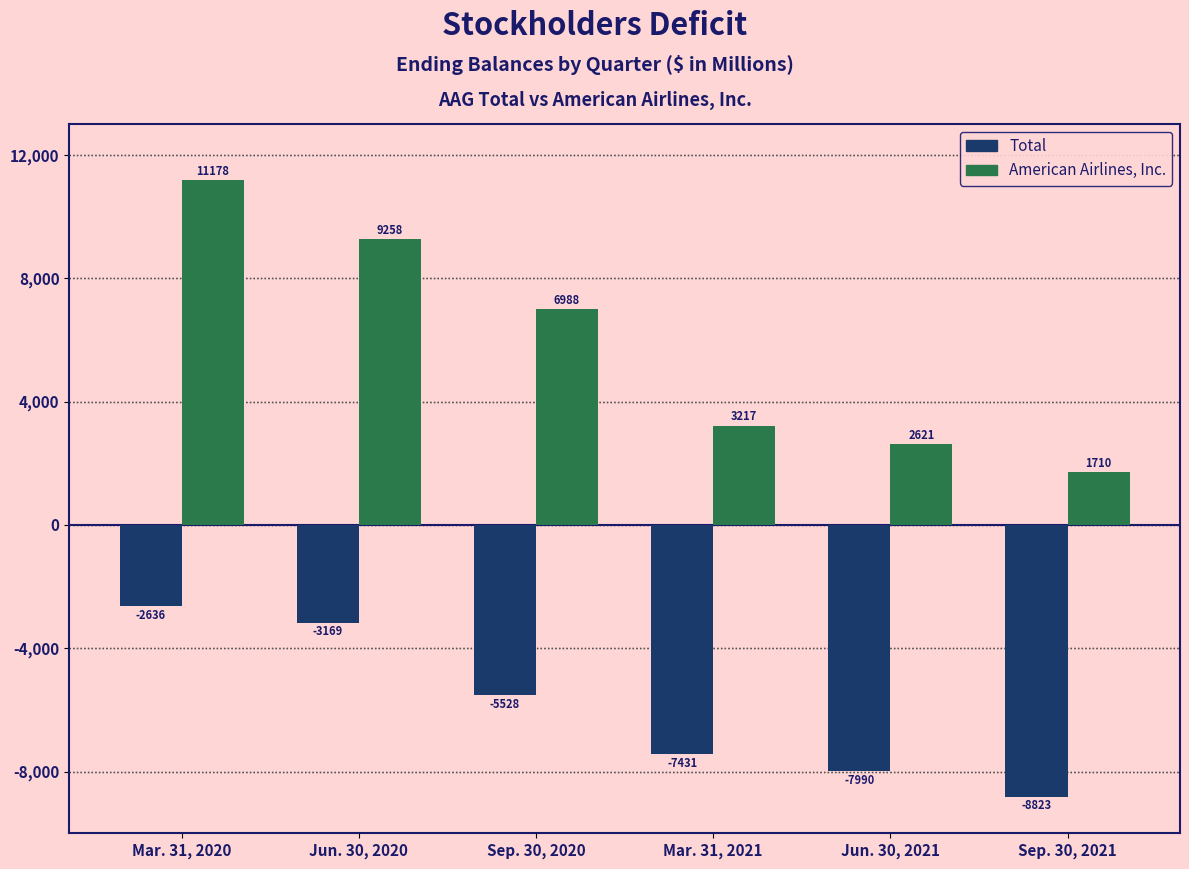

What is the average value of the American Airlines, Inc. series?

5829